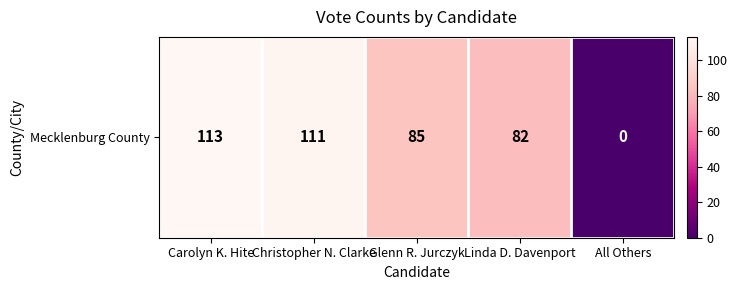

At which category does the chart reach its peak across all series?

Carolyn K. Hite